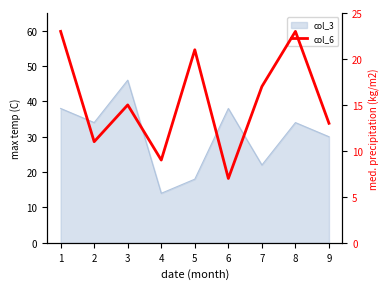

List the labels in order of value, largest first.

1, 8, 5, 7, 3, 9, 2, 4, 6